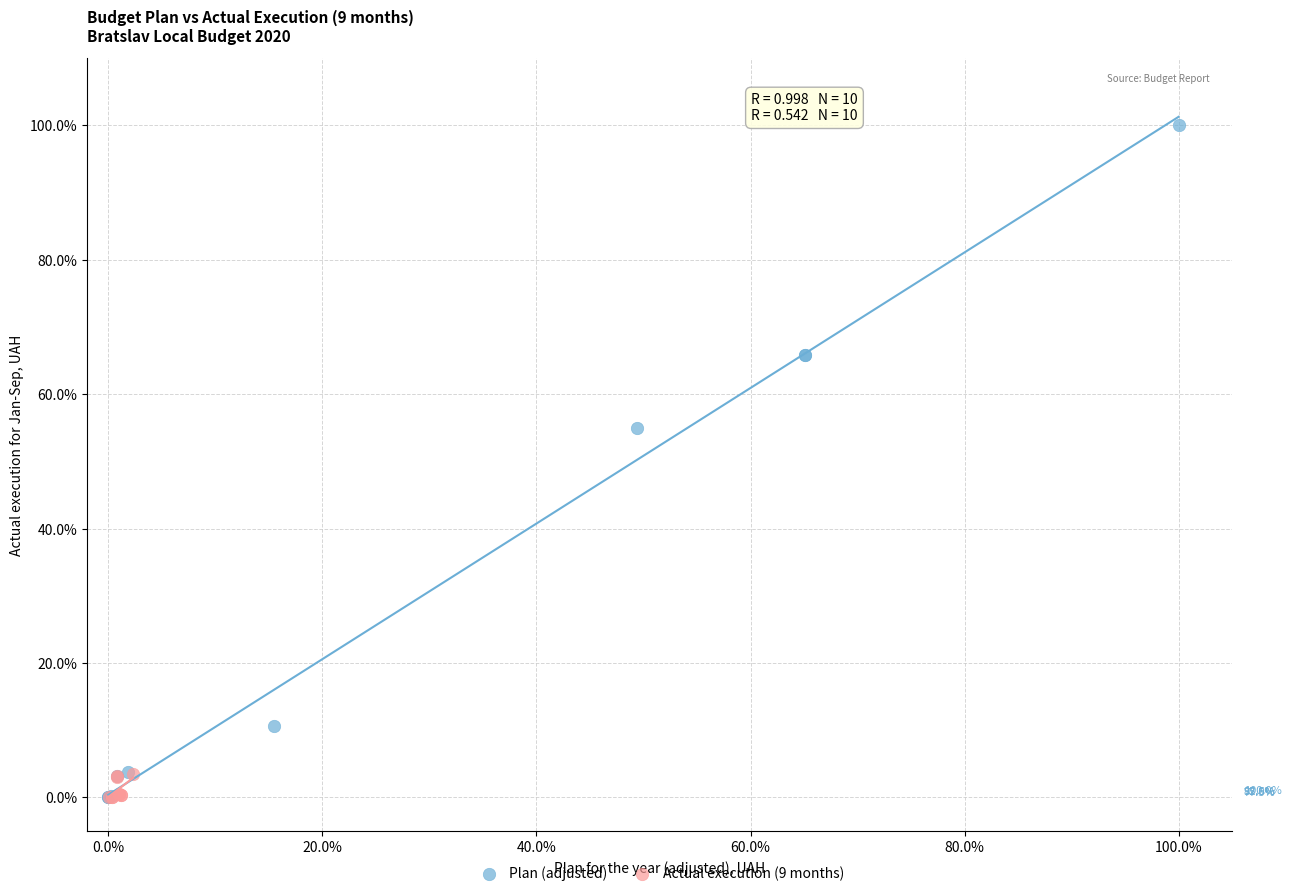

Which series has the largest Y range (max minus min)?

Plan (adjusted)